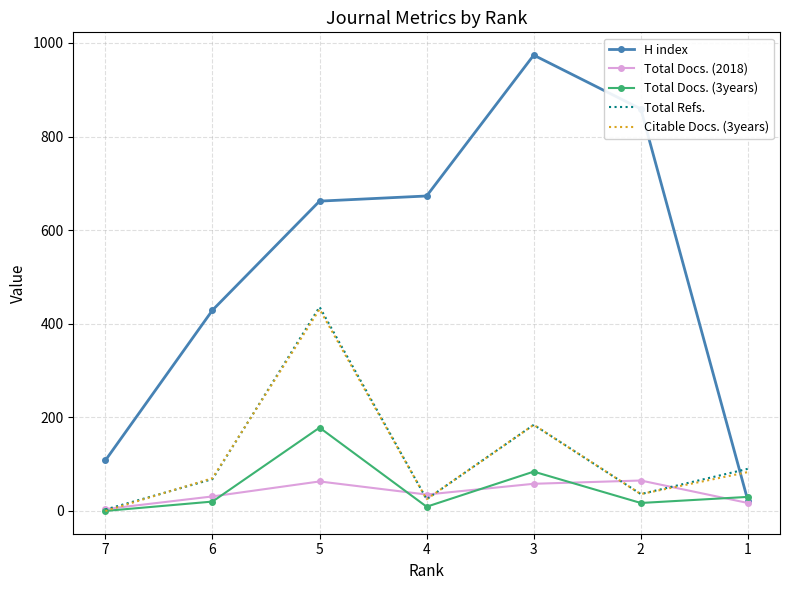

True or false: Total Docs. (2018) and Total Docs. (3years) cross at least once.

True